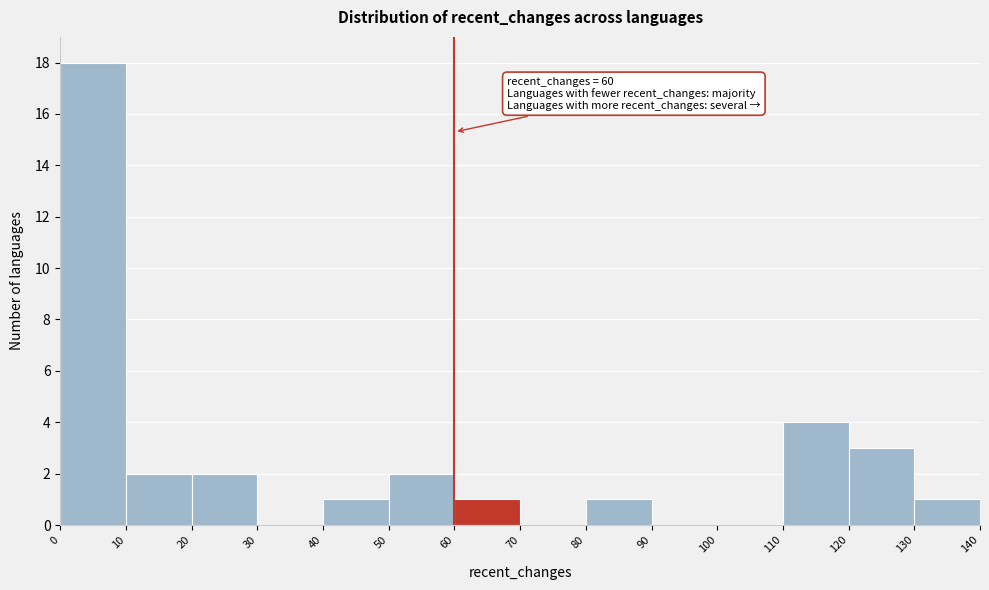

Over which range of the x-axis is the bar tallest?

0 to 10